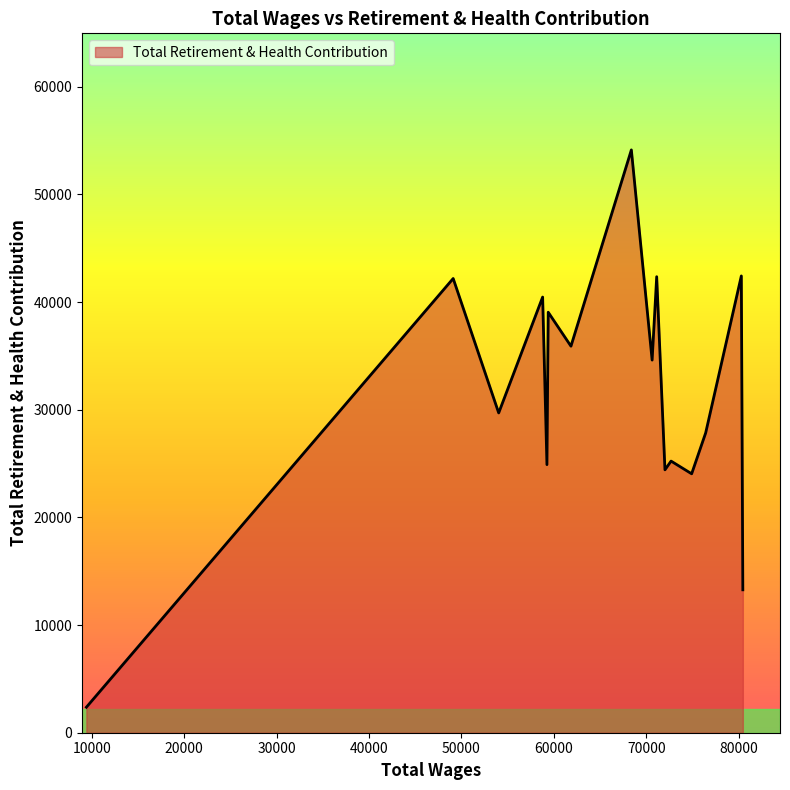

What is the maximum value shown in the chart?

54130